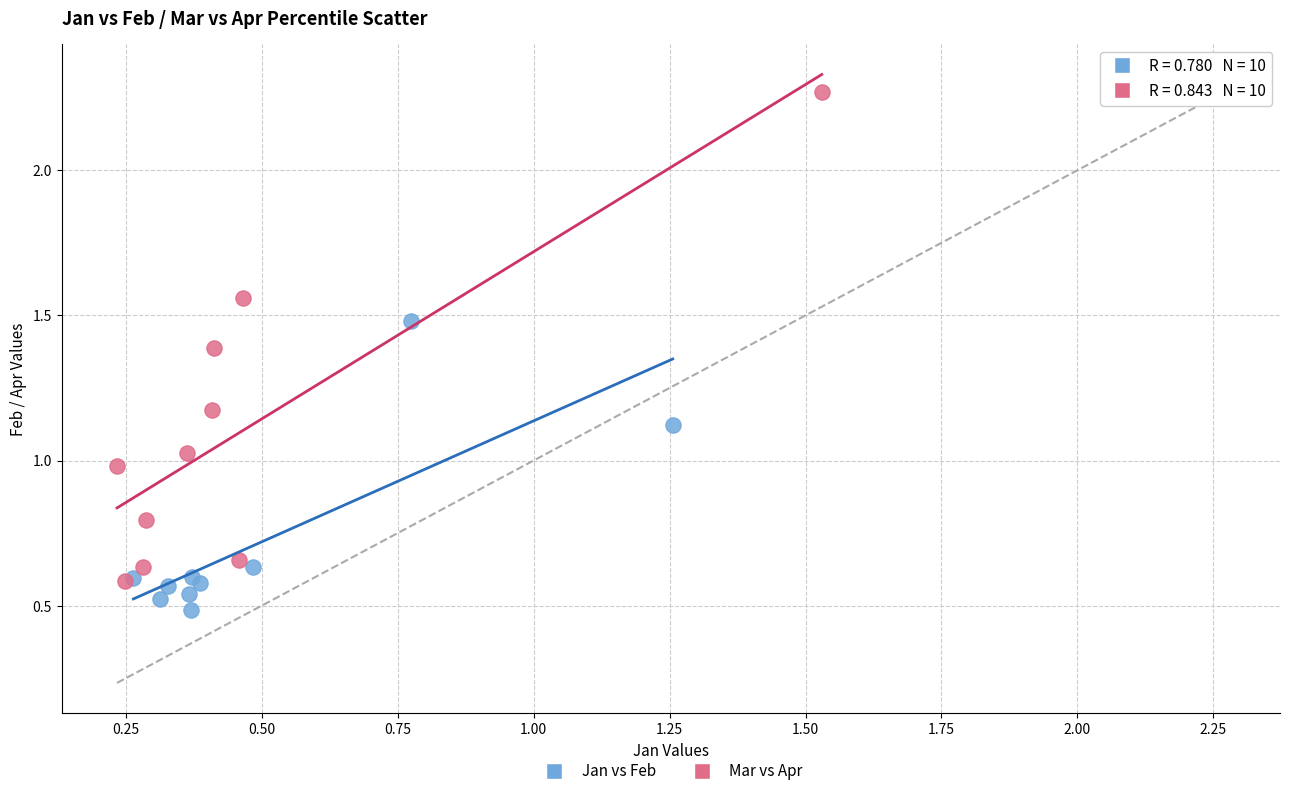

What are all the series names shown in the legend?

Jan vs Feb, Mar vs Apr